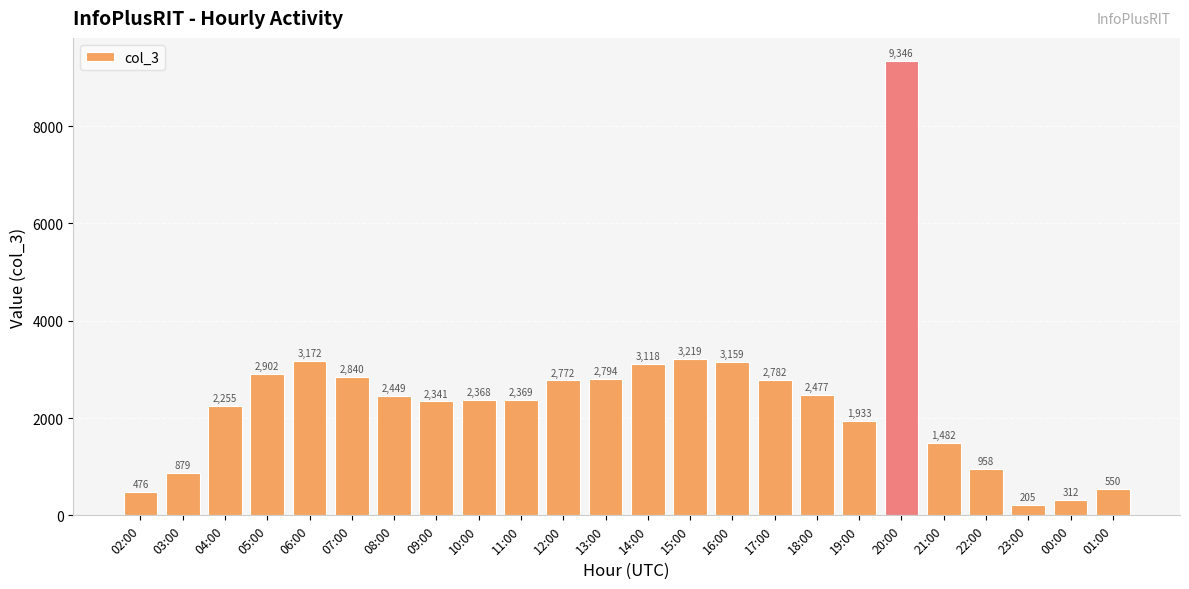

Are the bars grouped side by side (vs. stacked)?

No